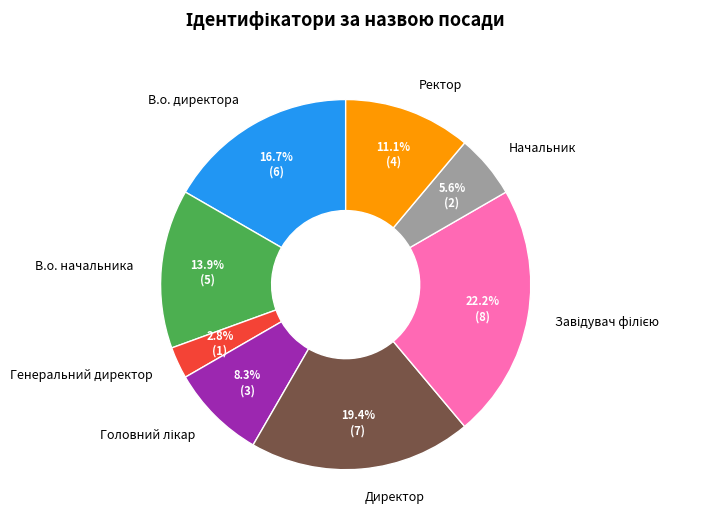

Is there a majority slice in this chart?

No